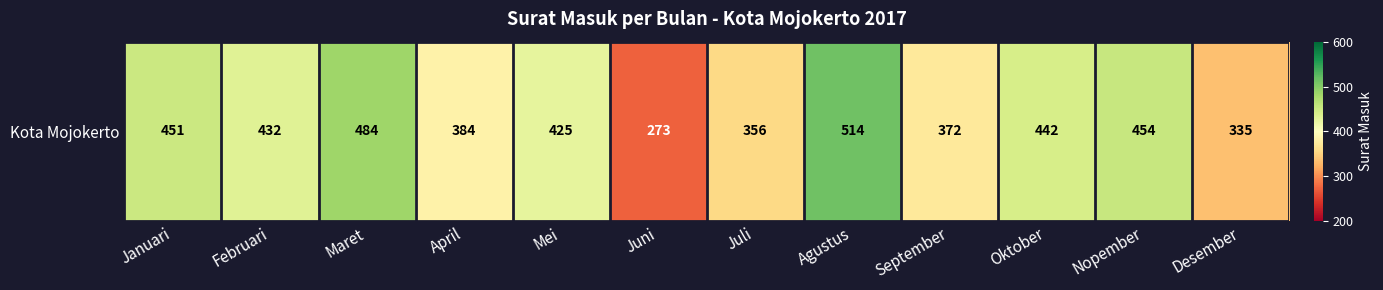

Where is the data nearest to the value 393?

April